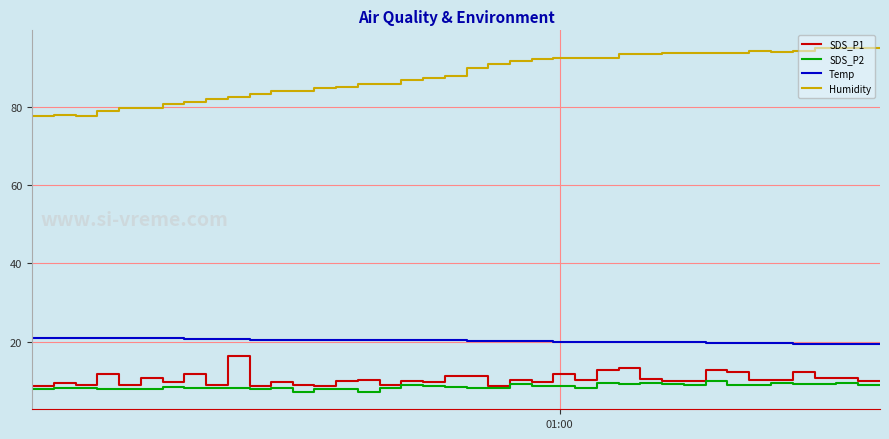

True or false: SDS_P1 and Temp cross at least once.

False